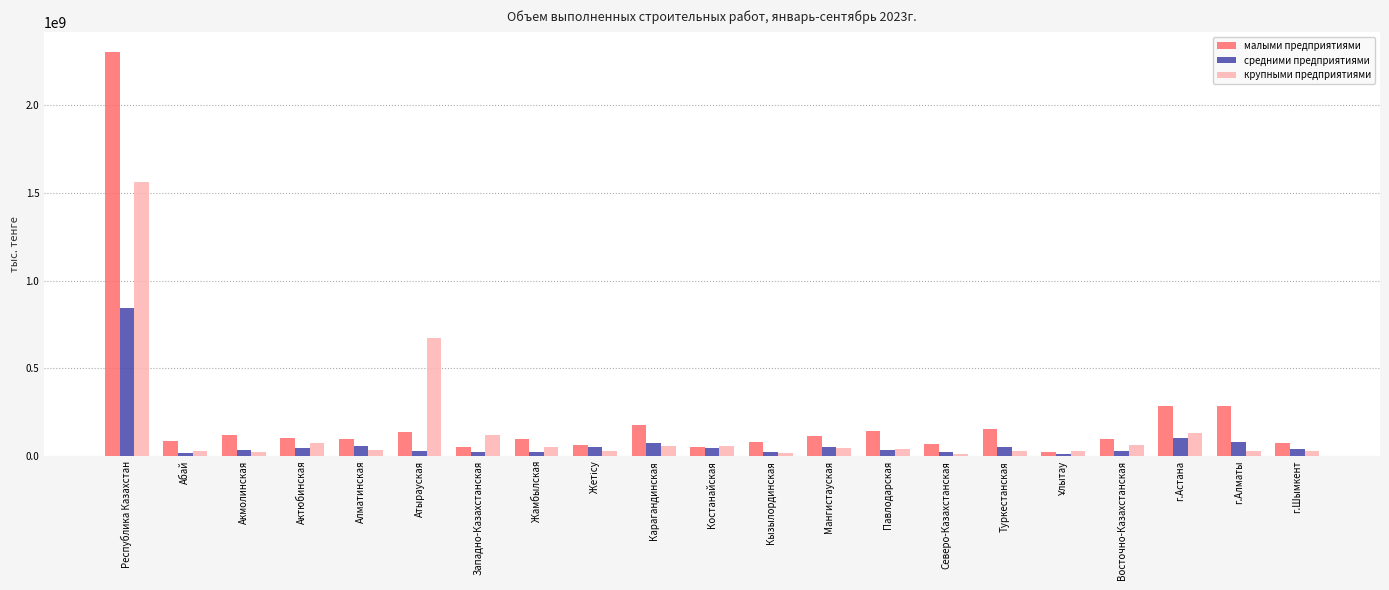

List the series in order of their peak value, lowest first.

средними предприятиями, крупными предприятиями, малыми предприятиями